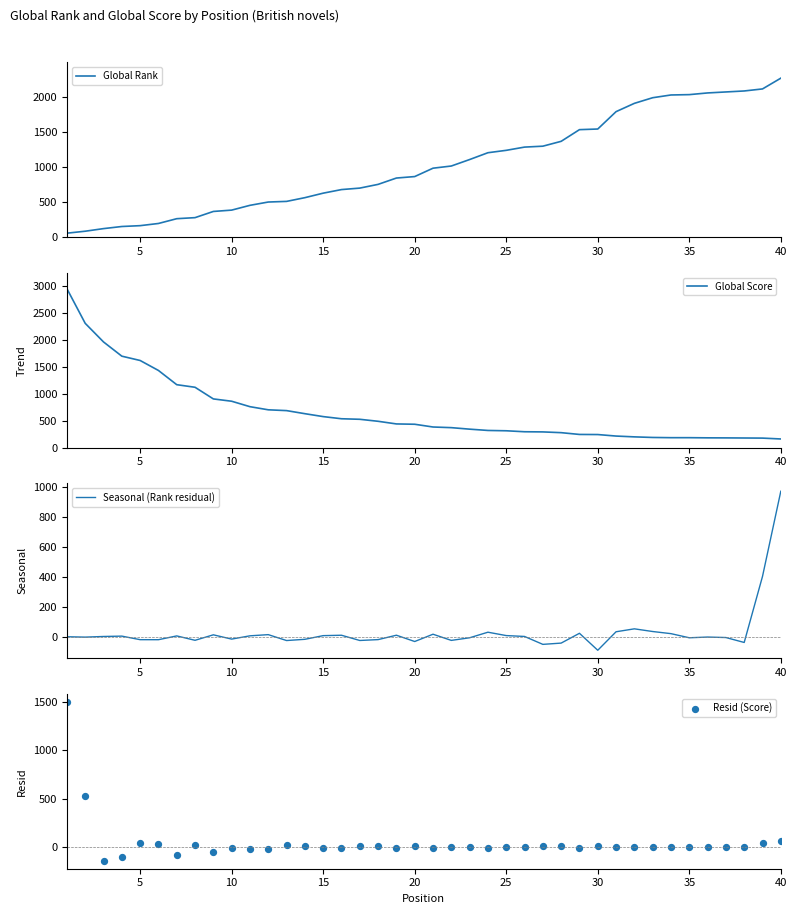

What are all the series names shown in the legend?

Global Rank, Global Score, Seasonal (Rank residual), Resid (Score)